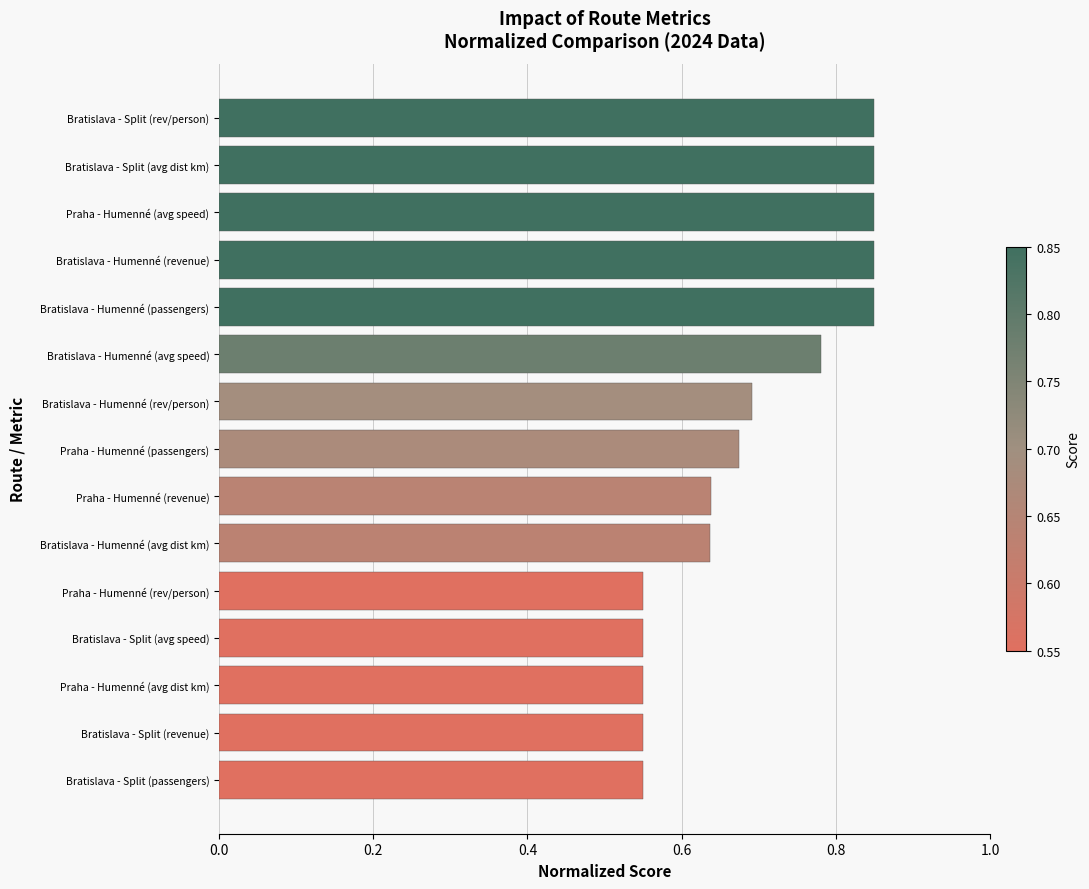

Which has a higher value, Bratislava - Humenné (avg speed) or Praha - Humenné (avg speed)?

Praha - Humenné (avg speed)